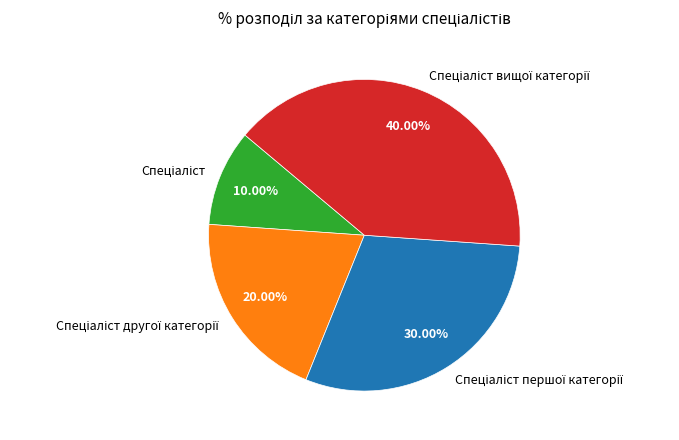

Count the number of slices in the pie.

4